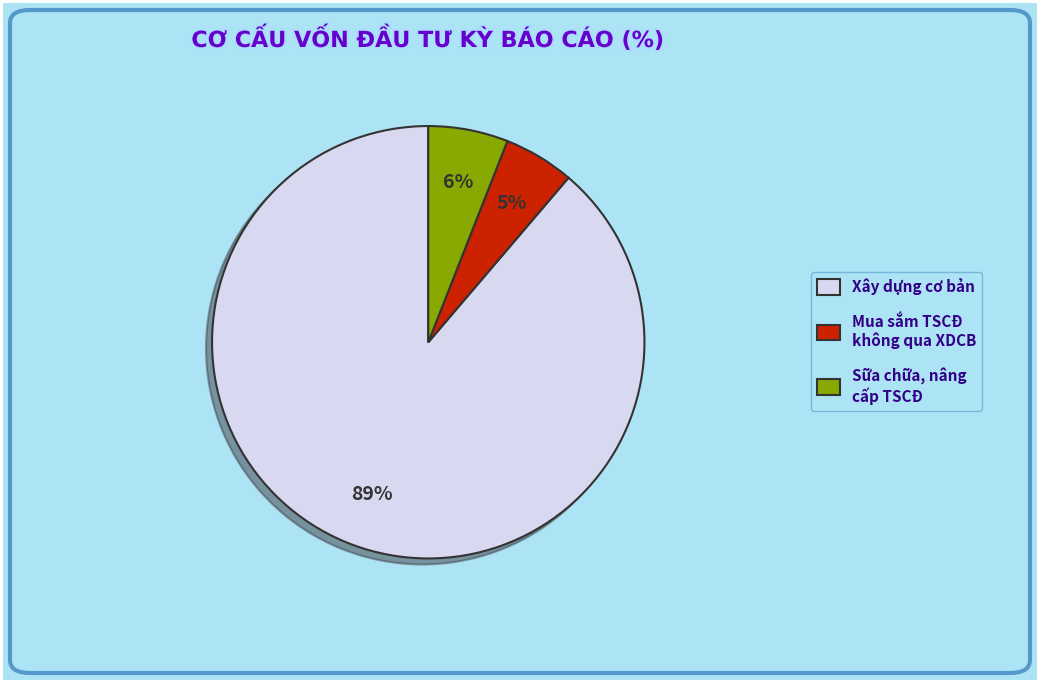

What percentage is the Xây dựng cơ bản slice, to the nearest percent?

89%